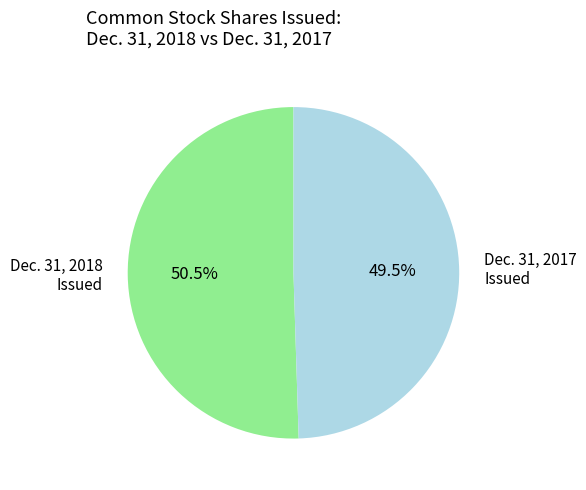

Is there a majority slice in this chart?

Yes